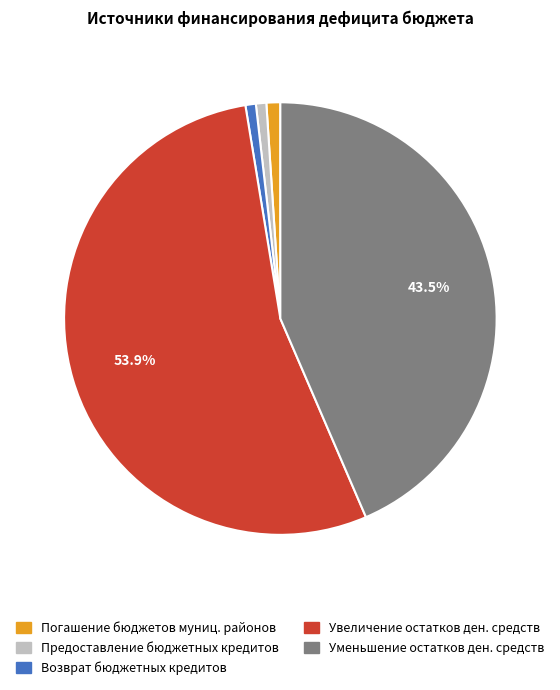

Is there any slice that represents more than half of the pie?

Yes